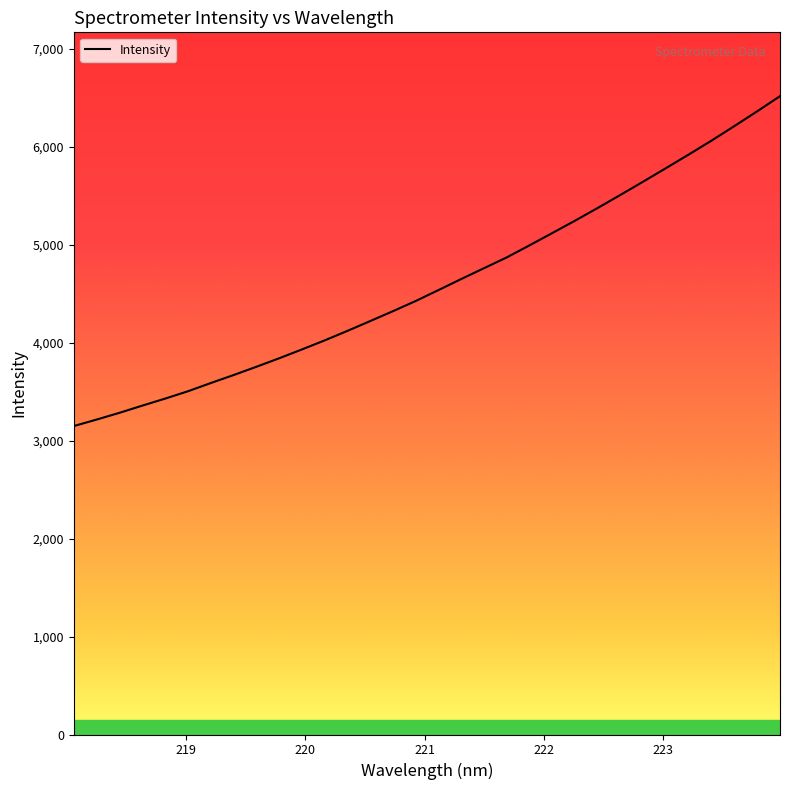

What is the difference between the maximum and minimum values?

3368.1